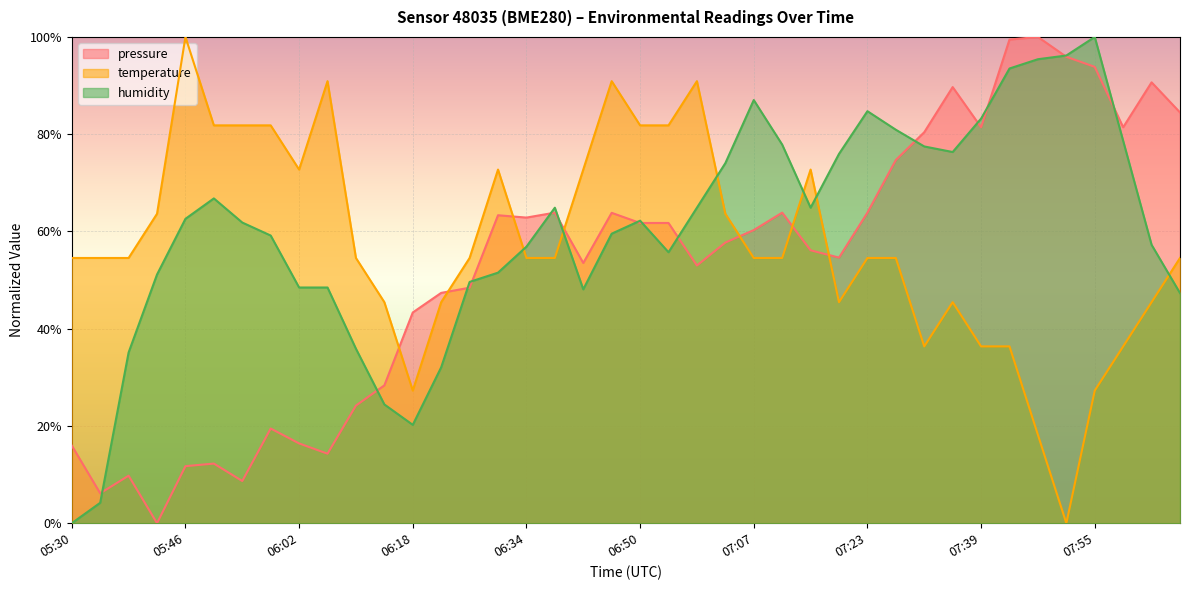

Which series changed the most between 05:38 and 06:38?

pressure